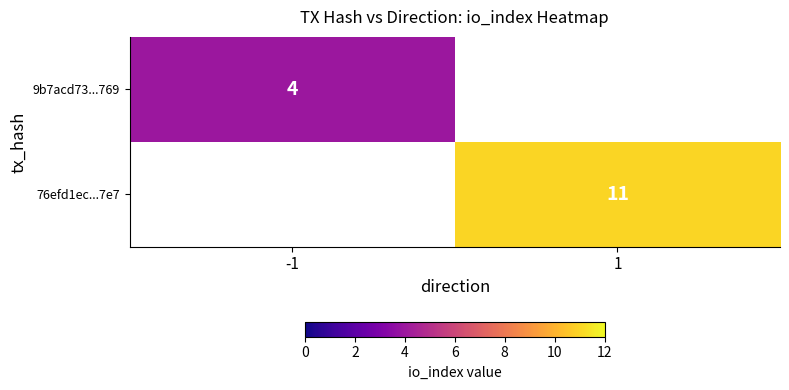

The value of 9b7acd73...769 at -1 is 5. True or false?

False